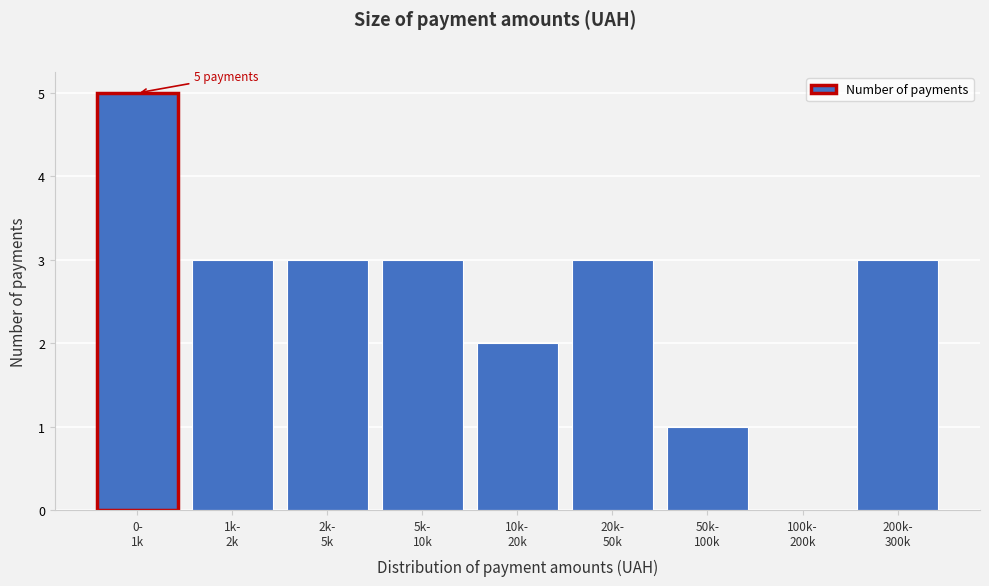

What is the sum of all values?

23